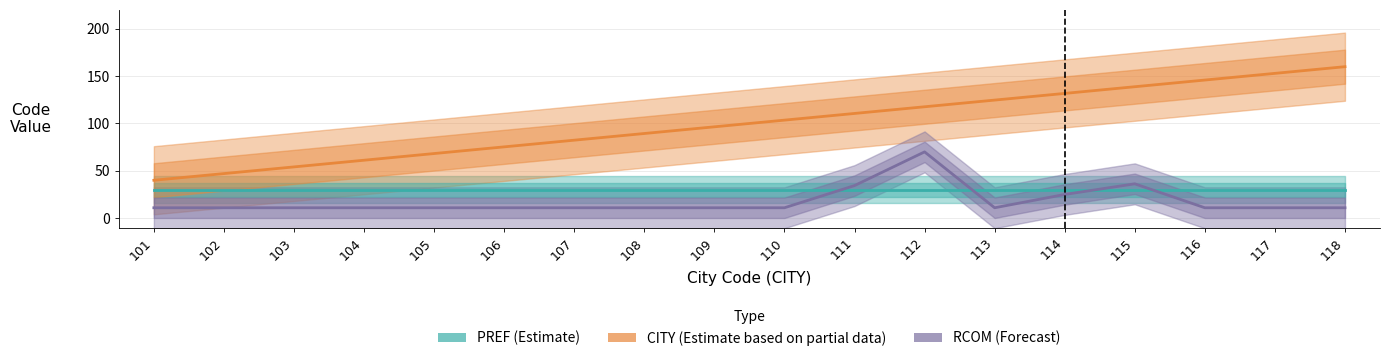

At how many categories does at least one series exceed 61?

15